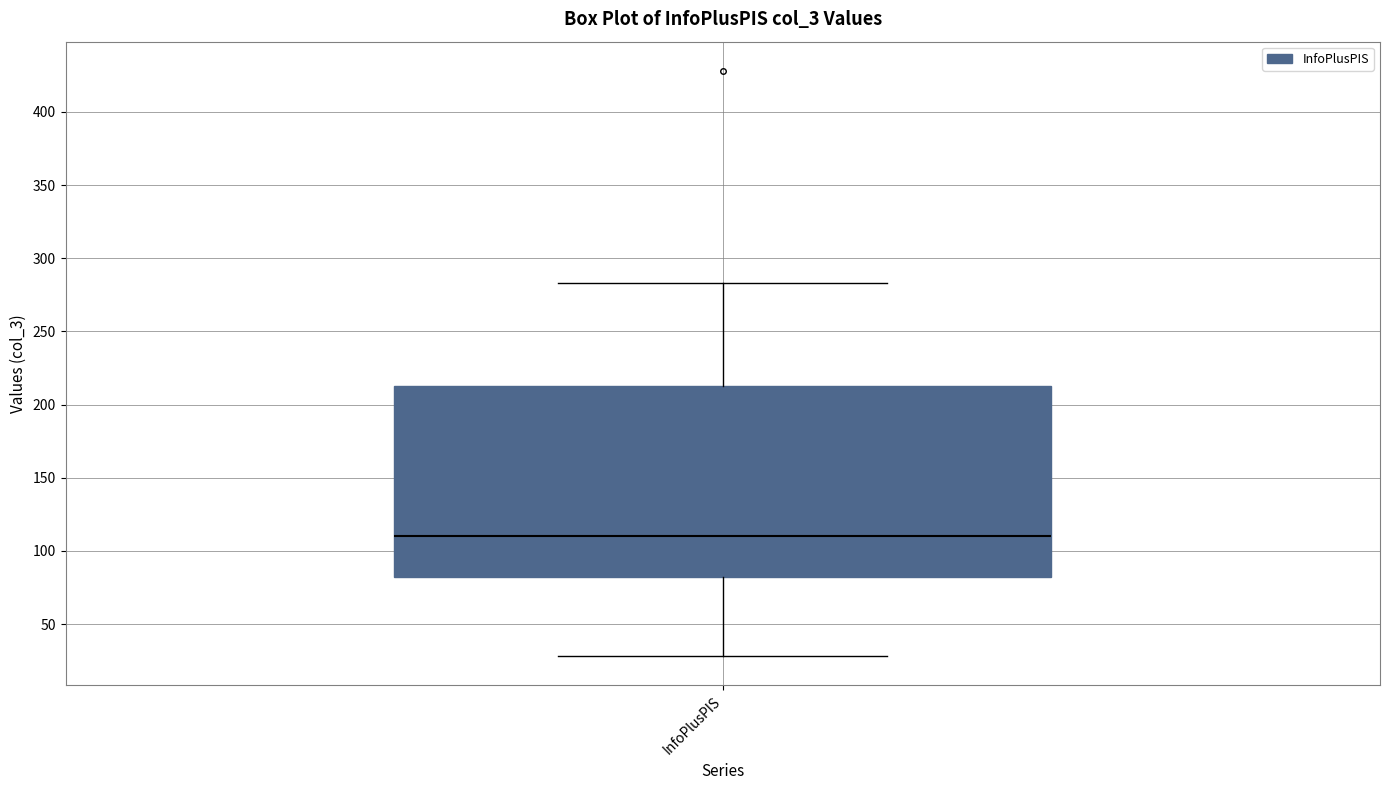

Read this box plot against the y-axis: the position of the median line, the range covered by the box, and the ends of both whiskers. The values are not printed on the chart, so give them approximately, as read against the axis.

median 110, box 80 to 215, whiskers 30 to 285